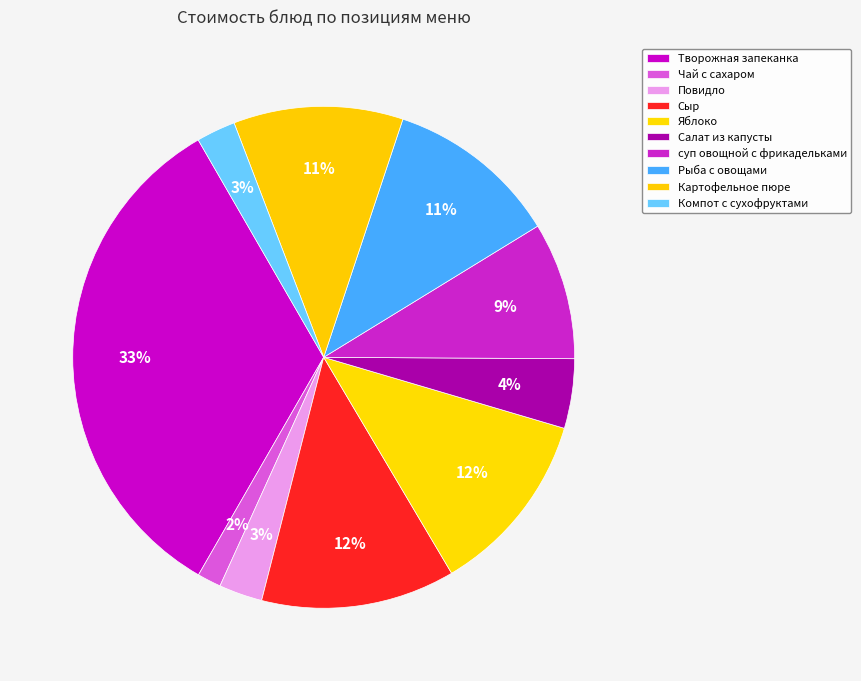

What is the change in value from Творожная запеканка to Компот с сухофруктами?

-55.1